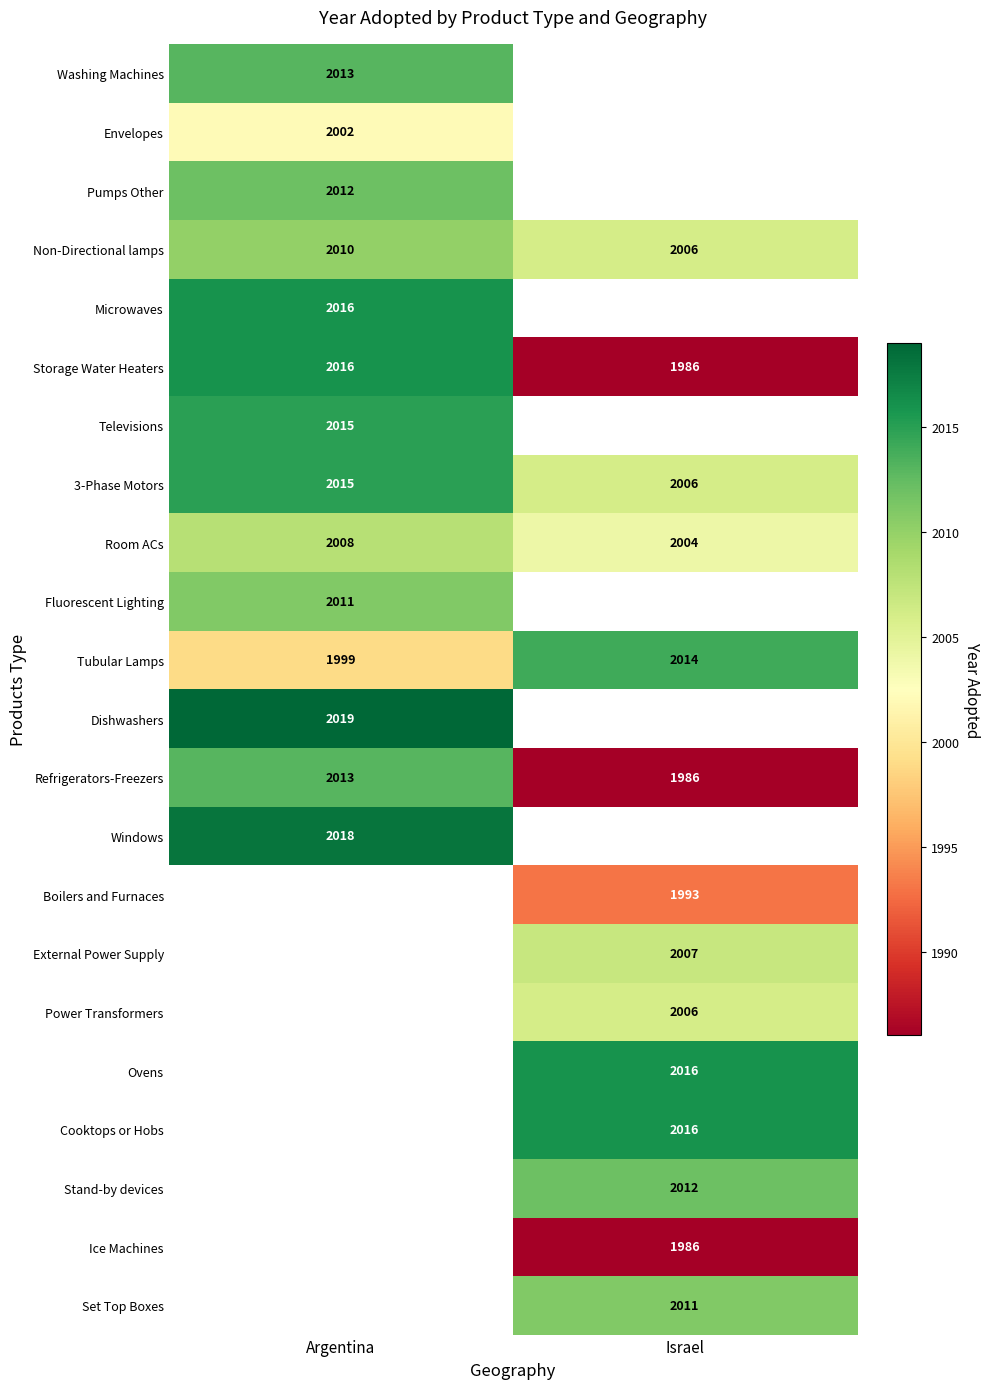

List the labels in order of Non-Directional lamps value, smallest first.

Israel, Argentina